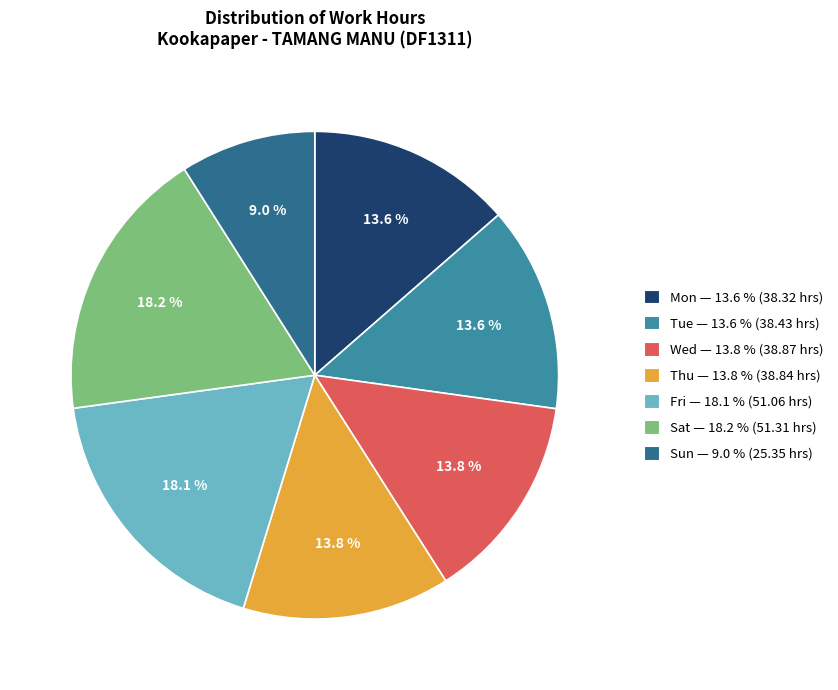

Does any single category account for the majority?

No